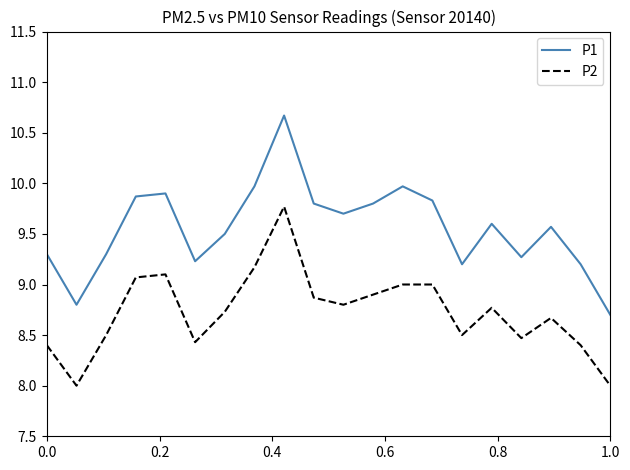

Which series has the largest total across all categories?

P1